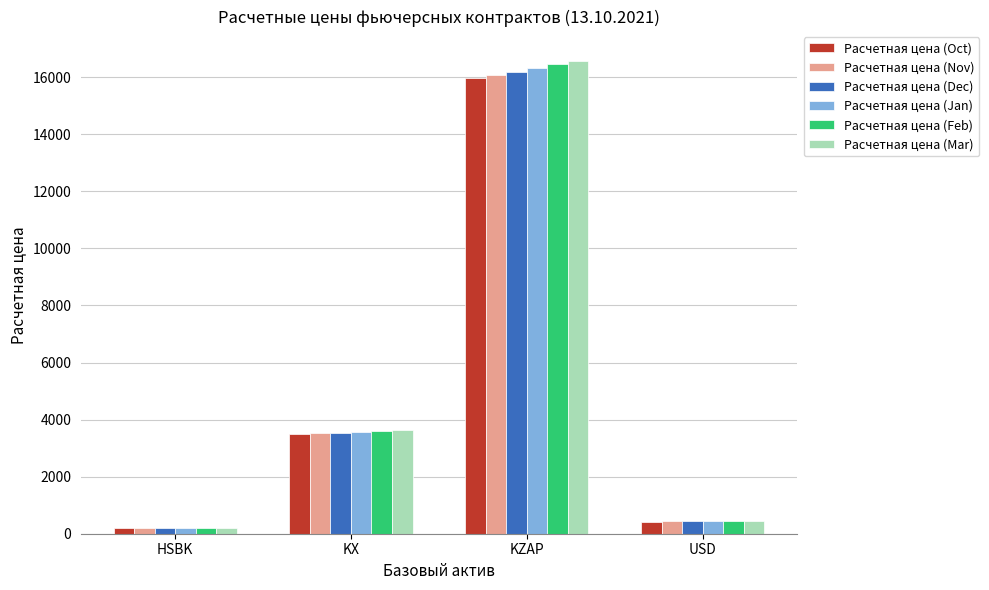

Which category has the lowest value across all series?

HSBK